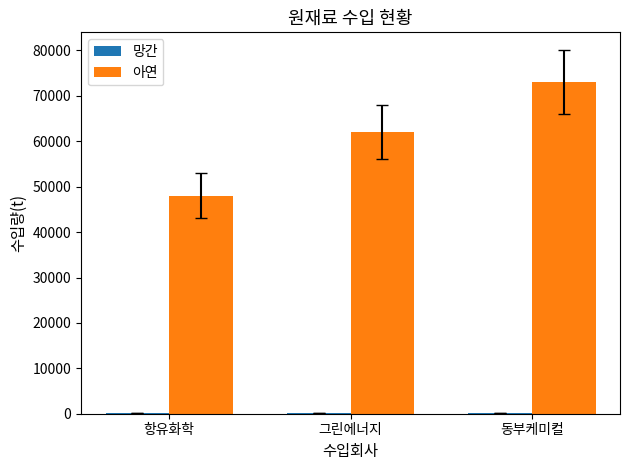

What is the sum of all 아연 values?

183000